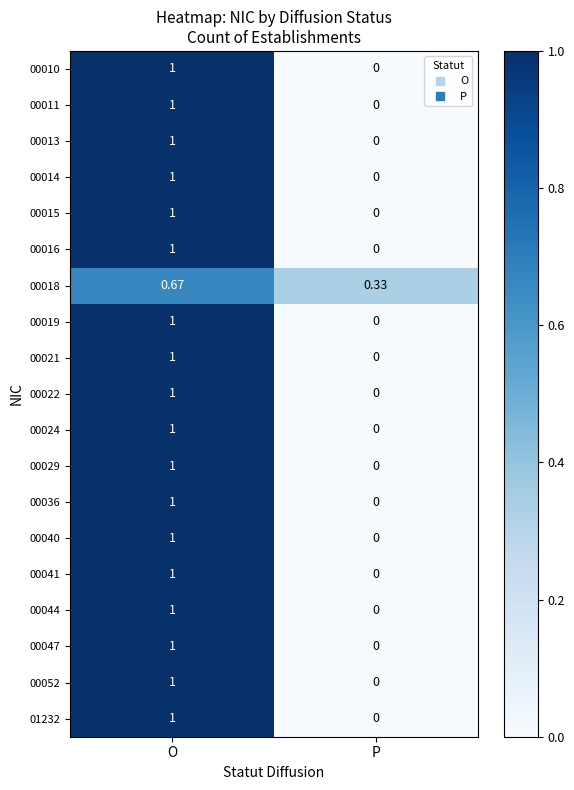

At which category does the chart reach its peak across all series?

O